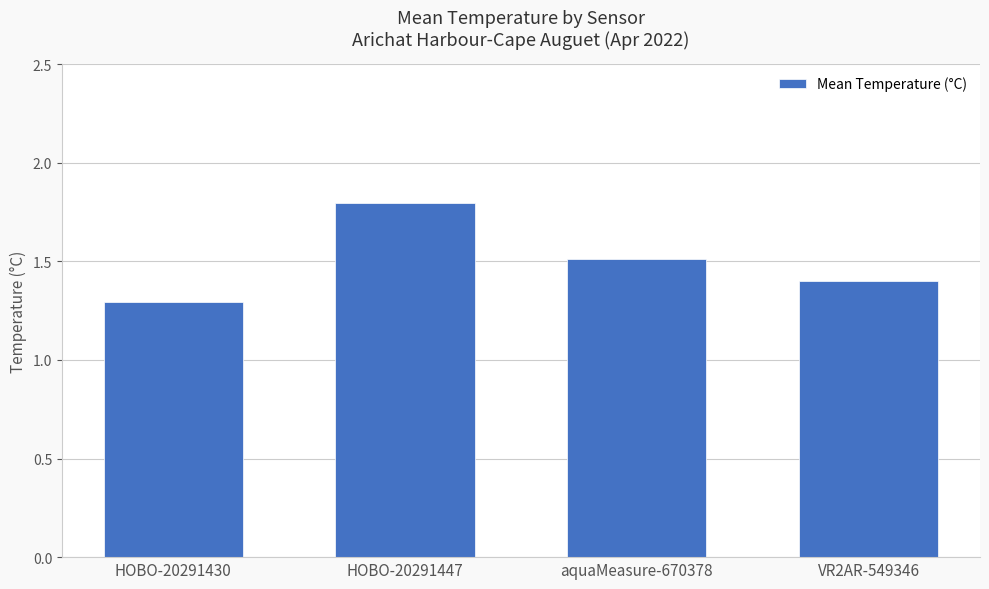

Rank the categories by value from lowest to highest.

HOBO-20291430, VR2AR-549346, aquaMeasure-670378, HOBO-20291447